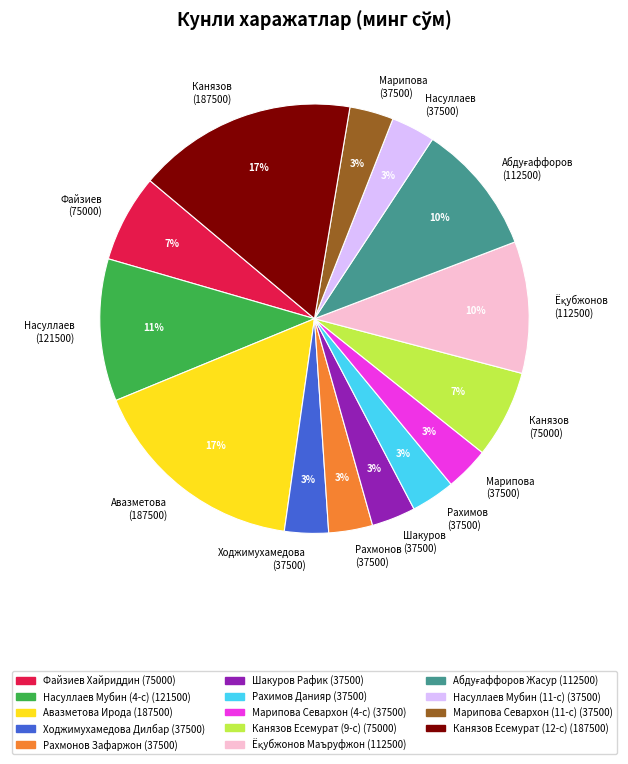

How many segments does this pie chart have?

14